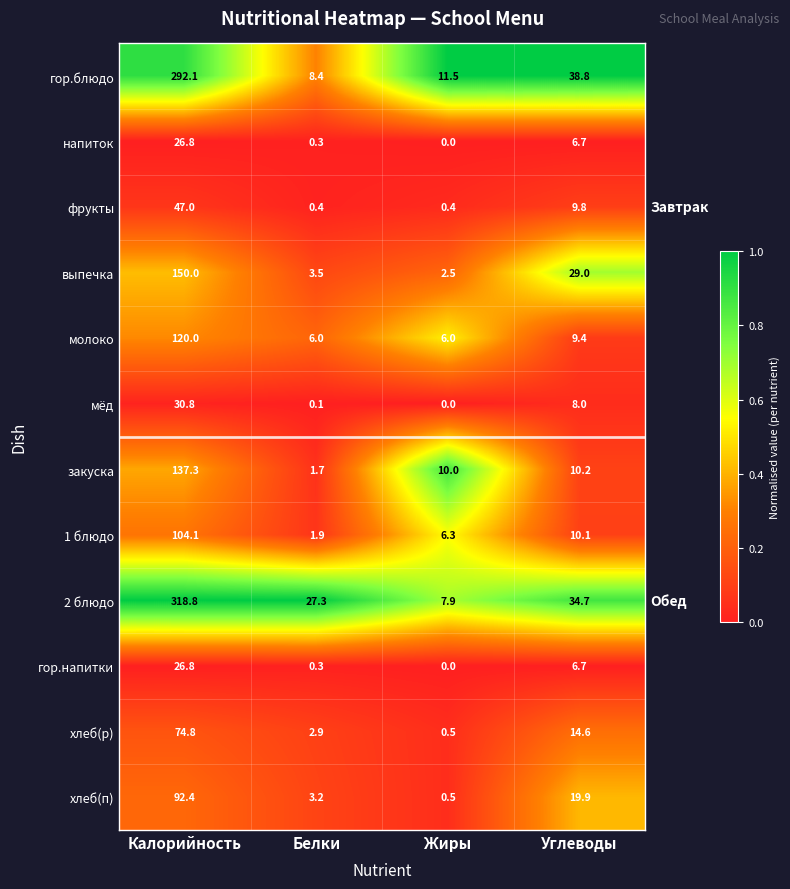

Which series has the widest spread of values?

2 блюдо